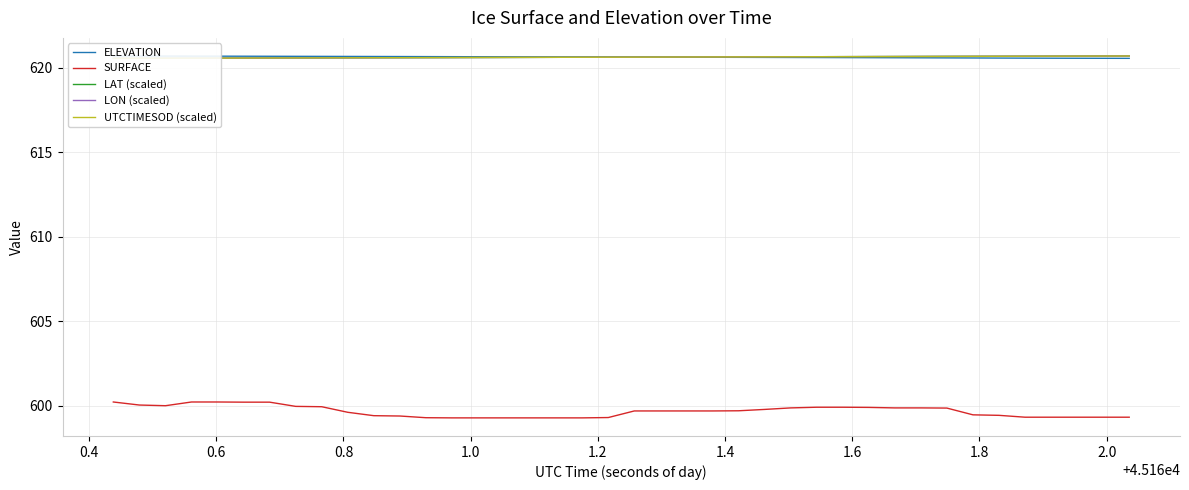

Which series has the widest spread of values?

SURFACE